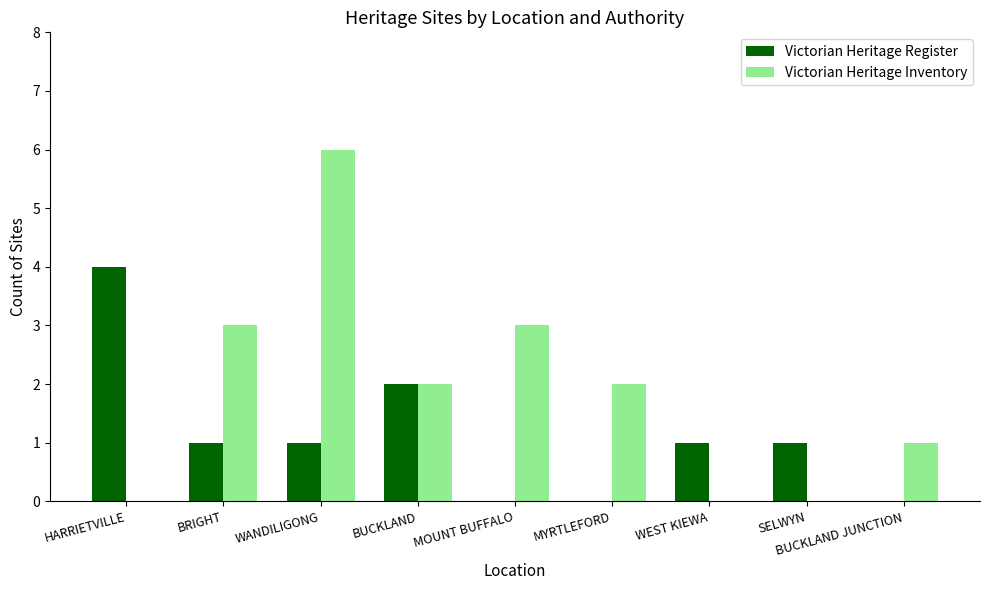

Is it true that Victorian Heritage Register equals 2 at BUCKLAND?

True